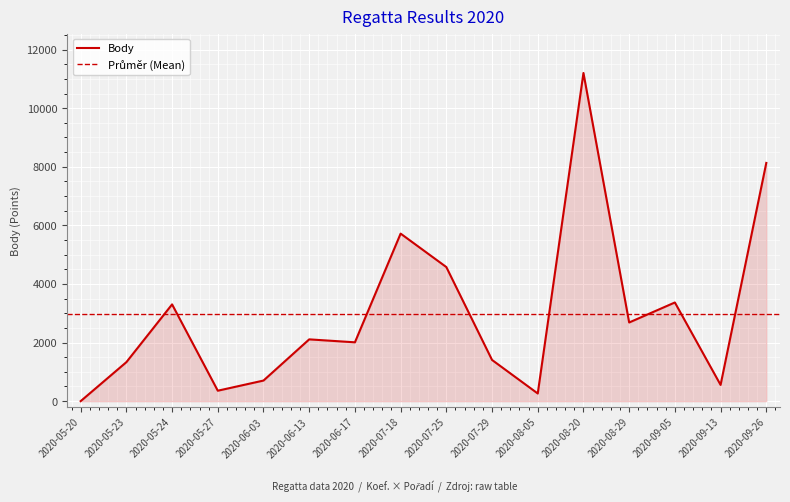

The value at 2020-09-26 is 14519. True or false?

False